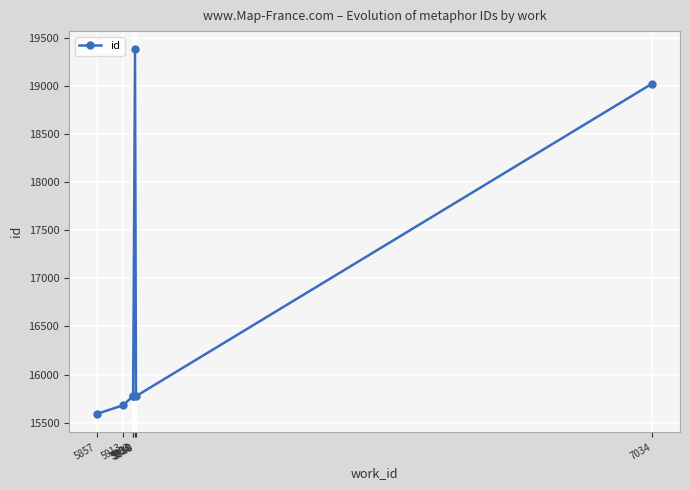

Read the value at 5934.

15776